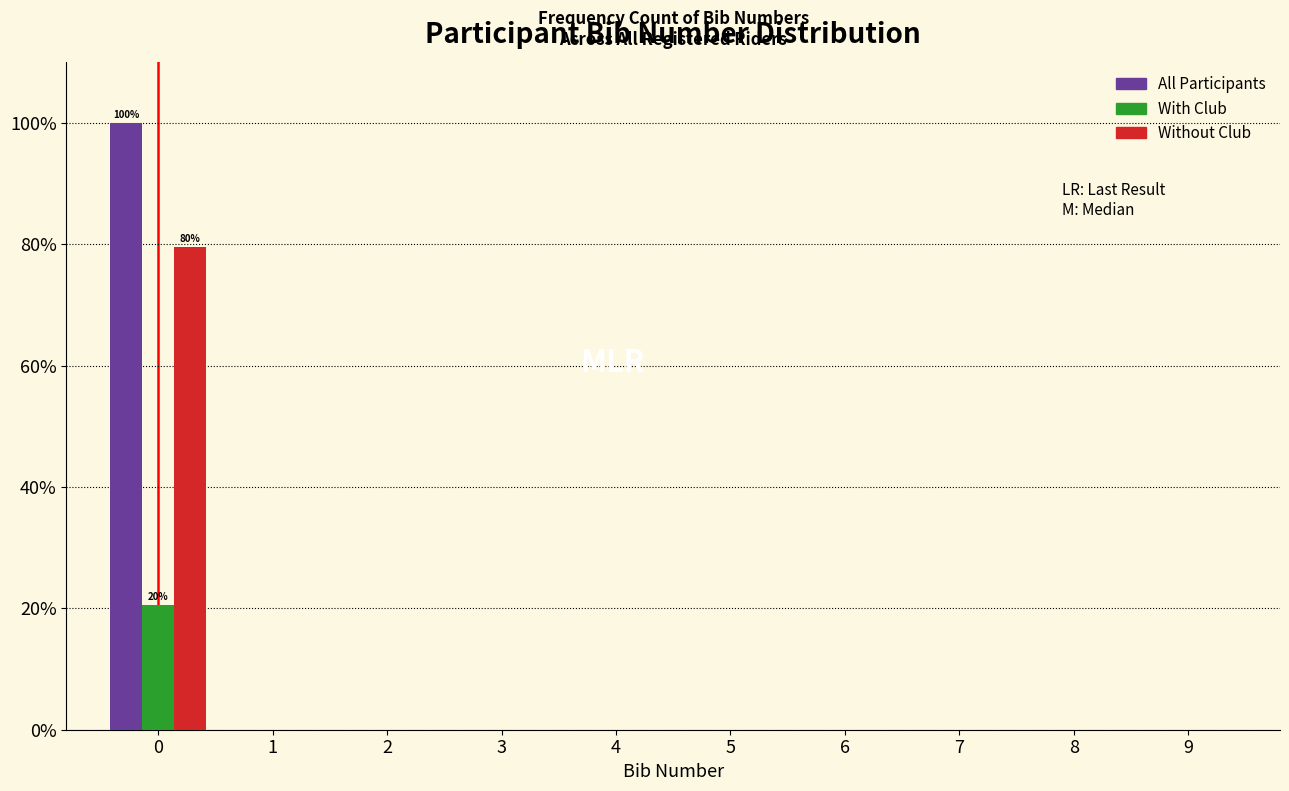

Reading left to right, list all the values displayed in this chart.

All Participants: 0=100.0	1=0.0	2=0.0	3=0.0	4=0.0	5=0.0	6=0.0	7=0.0	8=0.0	9=0.0
With Club: 0=20.5	1=0.0	2=0.0	3=0.0	4=0.0	5=0.0	6=0.0	7=0.0	8=0.0	9=0.0
Without Club: 0=79.5	1=0.0	2=0.0	3=0.0	4=0.0	5=0.0	6=0.0	7=0.0	8=0.0	9=0.0